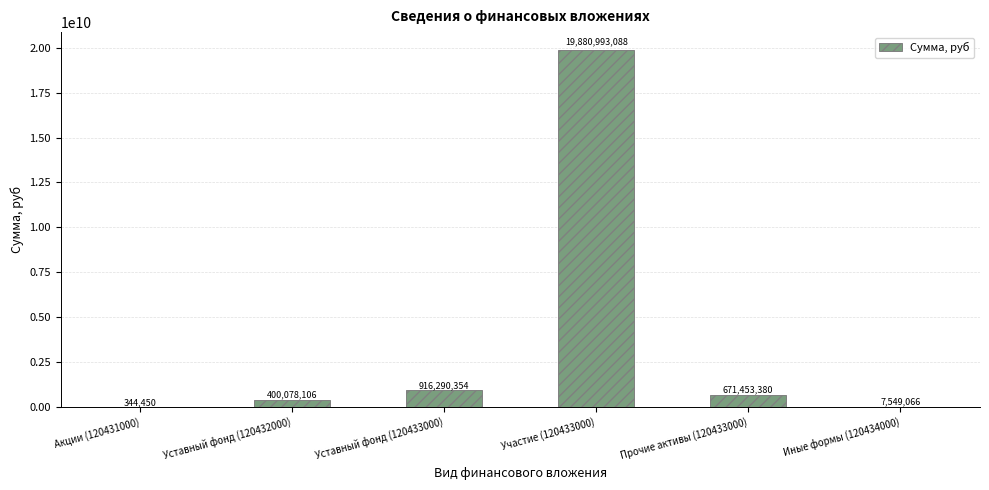

True or false: the data shows 31753799326.1 at Участие (120433000).

False